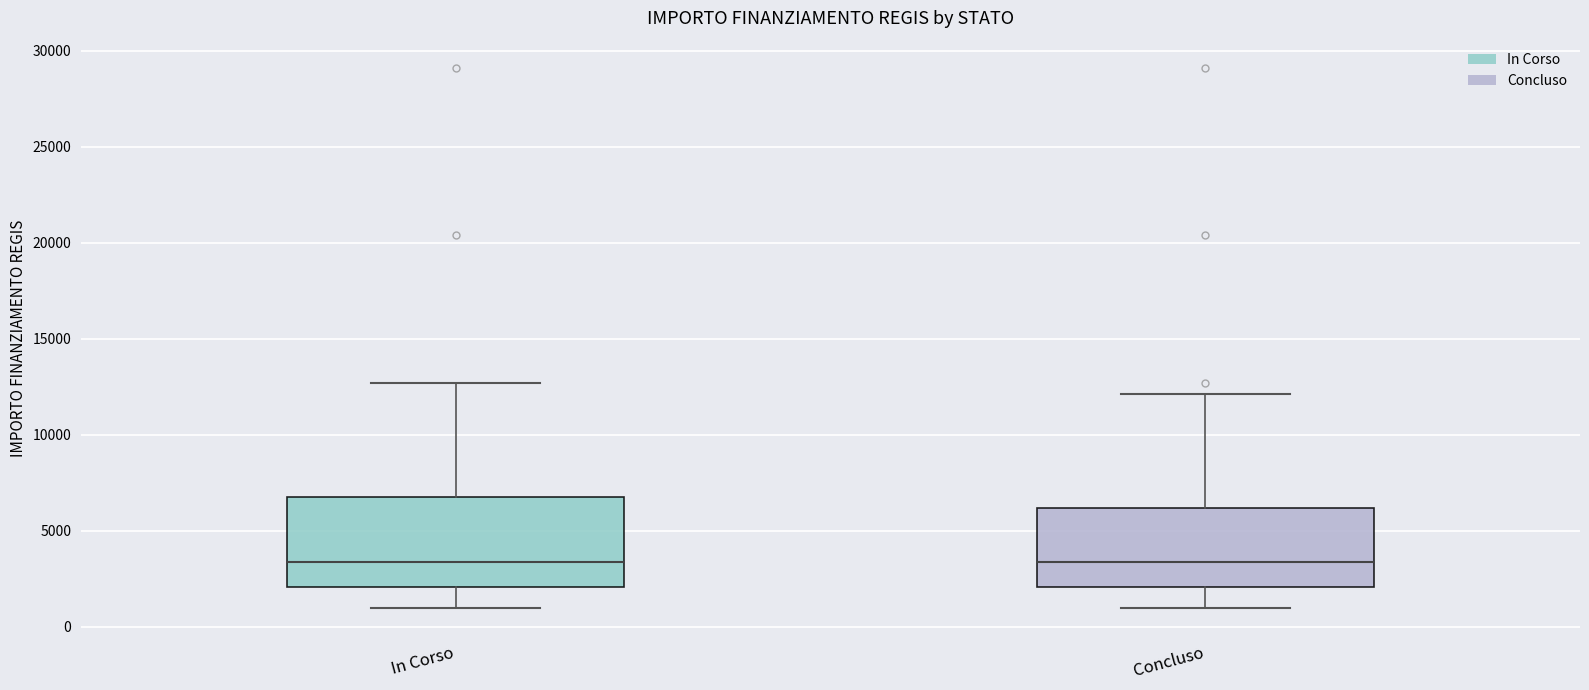

Reading left to right, transcribe this box plot: for each box, give where its median line is, the range the box spans, and where its two whiskers end, as read against the y-axis. The values are not printed on the chart, so give them approximately, as read against the axis.

In Corso: median 3500, box 2000 to 7000, whiskers 1000 to 12500
Concluso: median 3500, box 2000 to 6000, whiskers 1000 to 12000